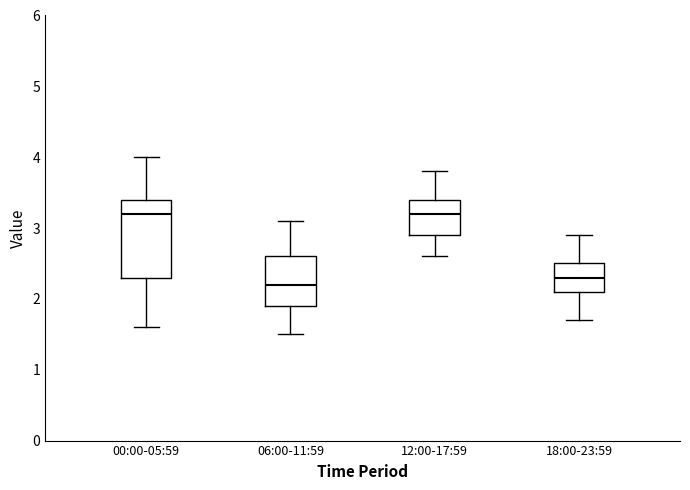

Reading left to right, transcribe this box plot: for each box, give where its median line is, the range the box spans, and where its two whiskers end, as read against the y-axis. The values are not printed on the chart, so give them approximately, as read against the axis.

00:00-05:59: median 3.2, box 2.3 to 3.4, whiskers 1.6 to 4.0
06:00-11:59: median 2.2, box 1.9 to 2.6, whiskers 1.5 to 3.1
12:00-17:59: median 3.2, box 2.9 to 3.4, whiskers 2.6 to 3.8
18:00-23:59: median 2.3, box 2.1 to 2.5, whiskers 1.7 to 2.9